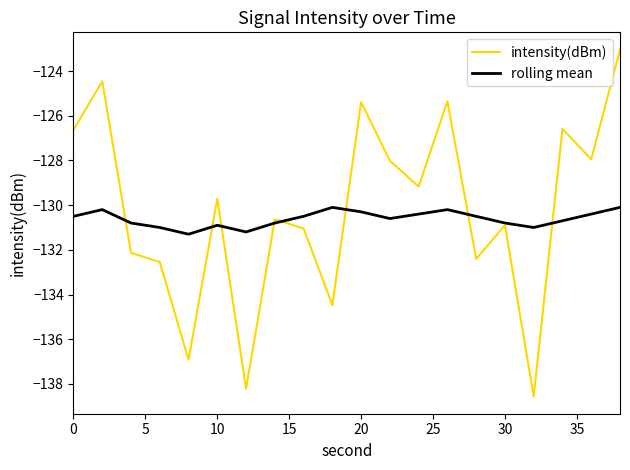

What is the lowest value of the rolling mean series?

-131.3